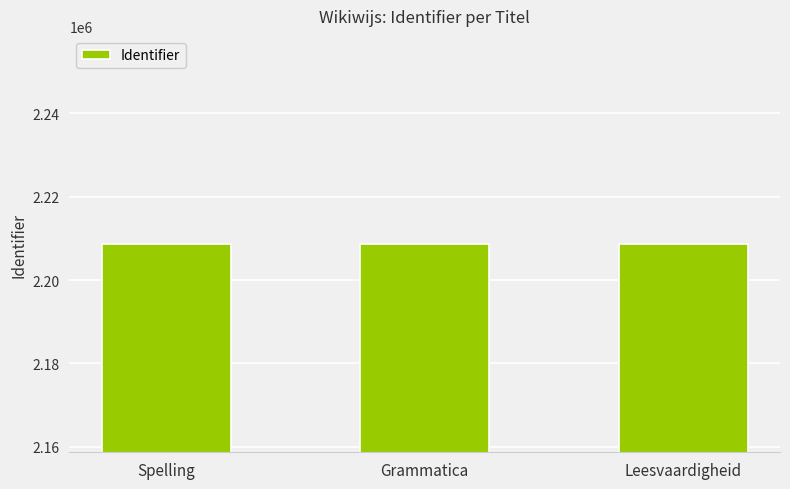

Is it true that the value at Leesvaardigheid is 2208635?

True